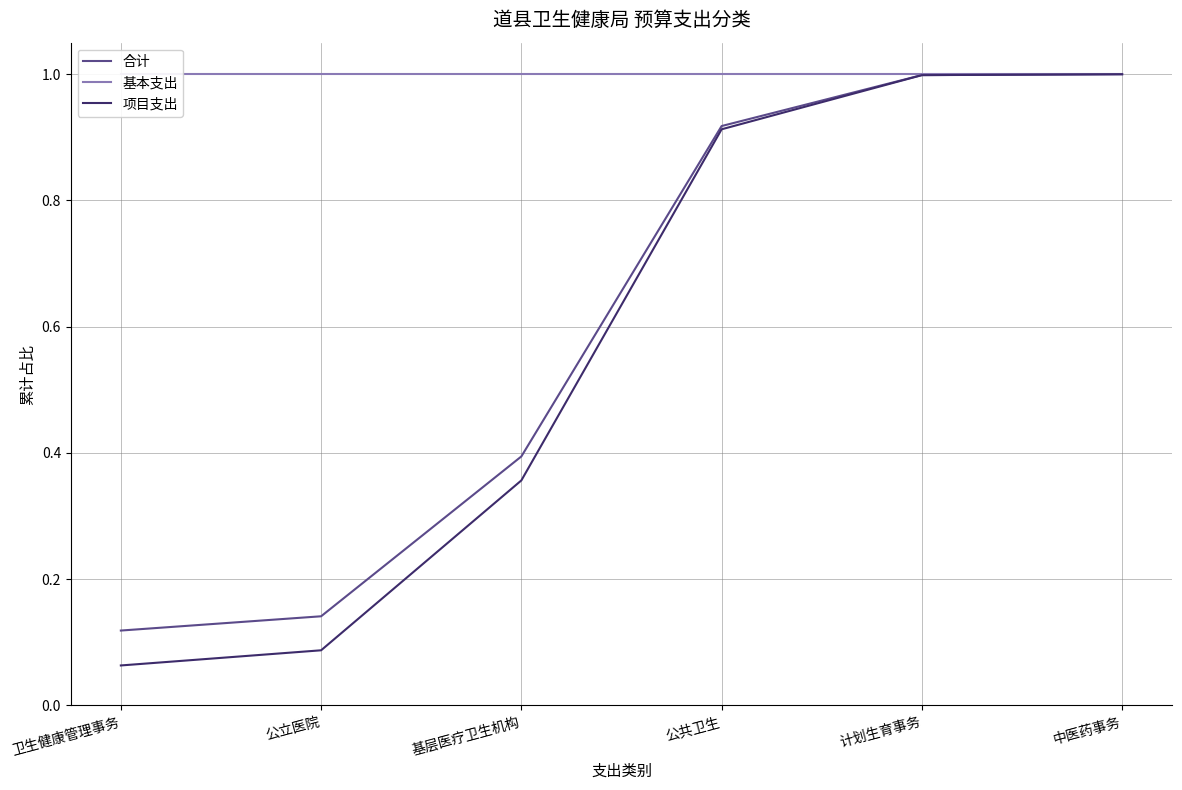

What are all the series names shown in the legend?

合计, 基本支出, 项目支出